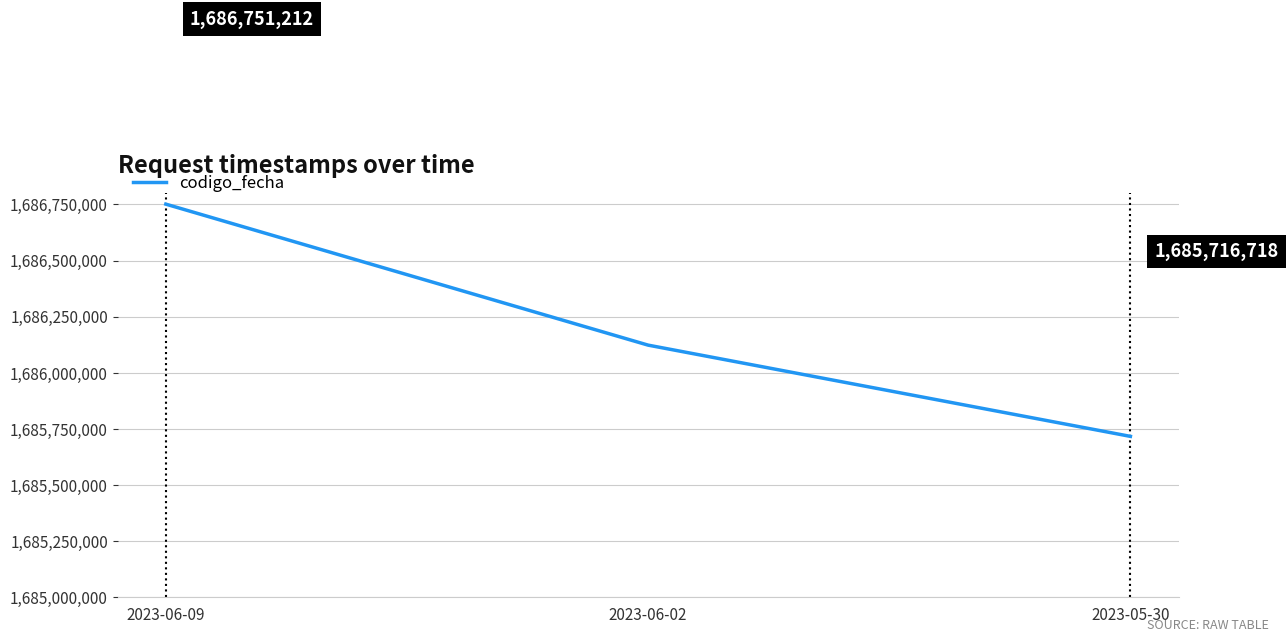

Which label corresponds to the largest value in the chart?

2023-06-09